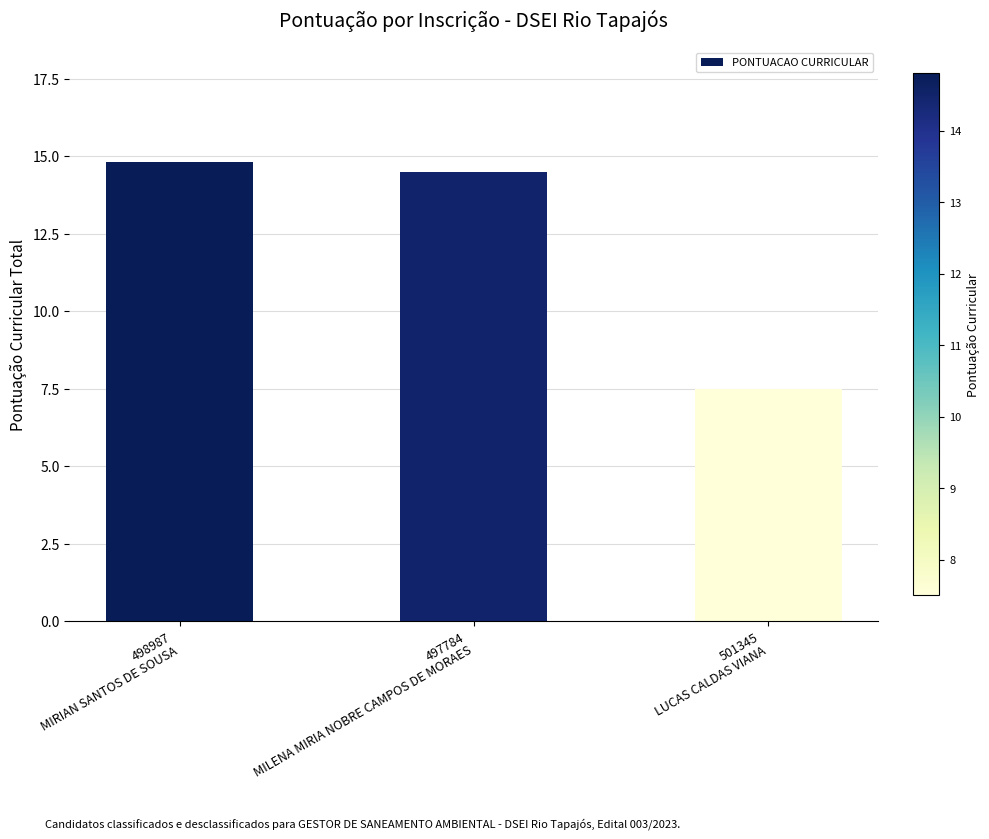

True or false: the data shows 7.6 at 497784
MILENA MIRIA NOBRE CAMPOS DE MORAES.

False